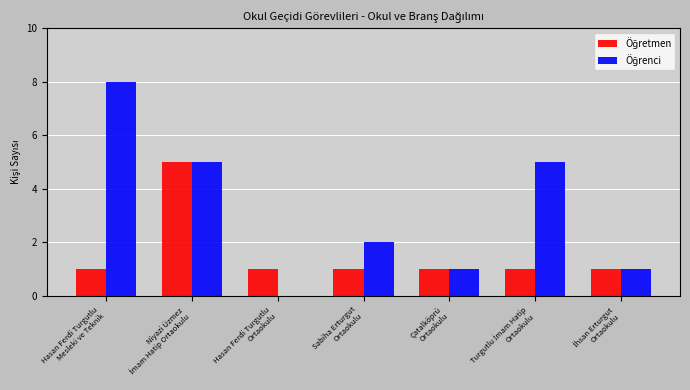

What is the maximum value shown in the chart?

8